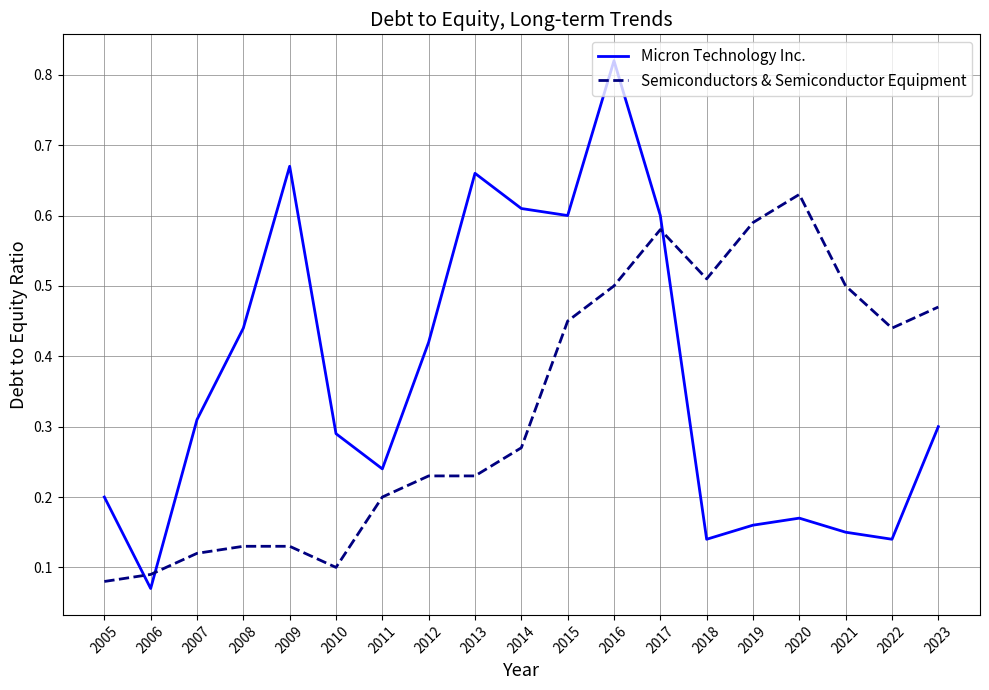

The value of Semiconductors & Semiconductor Equipment at 2006 is 0.1. True or false?

True